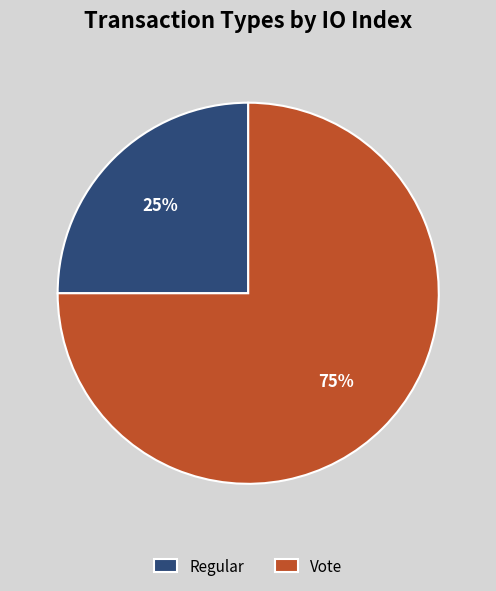

Is the sum of Regular and Vote greater than half?

Yes